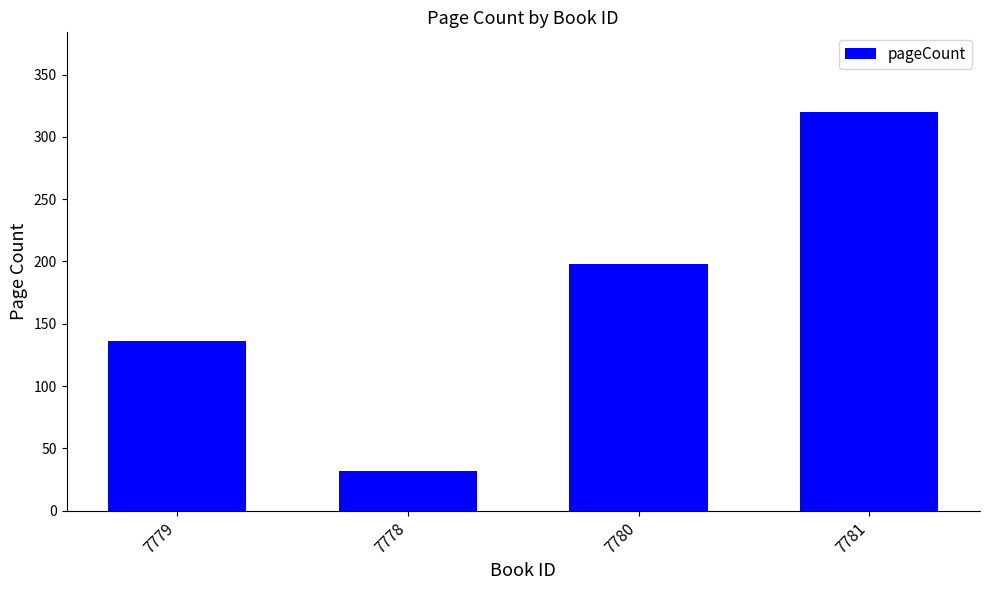

What is the label of the 1st bar from the left?

7779